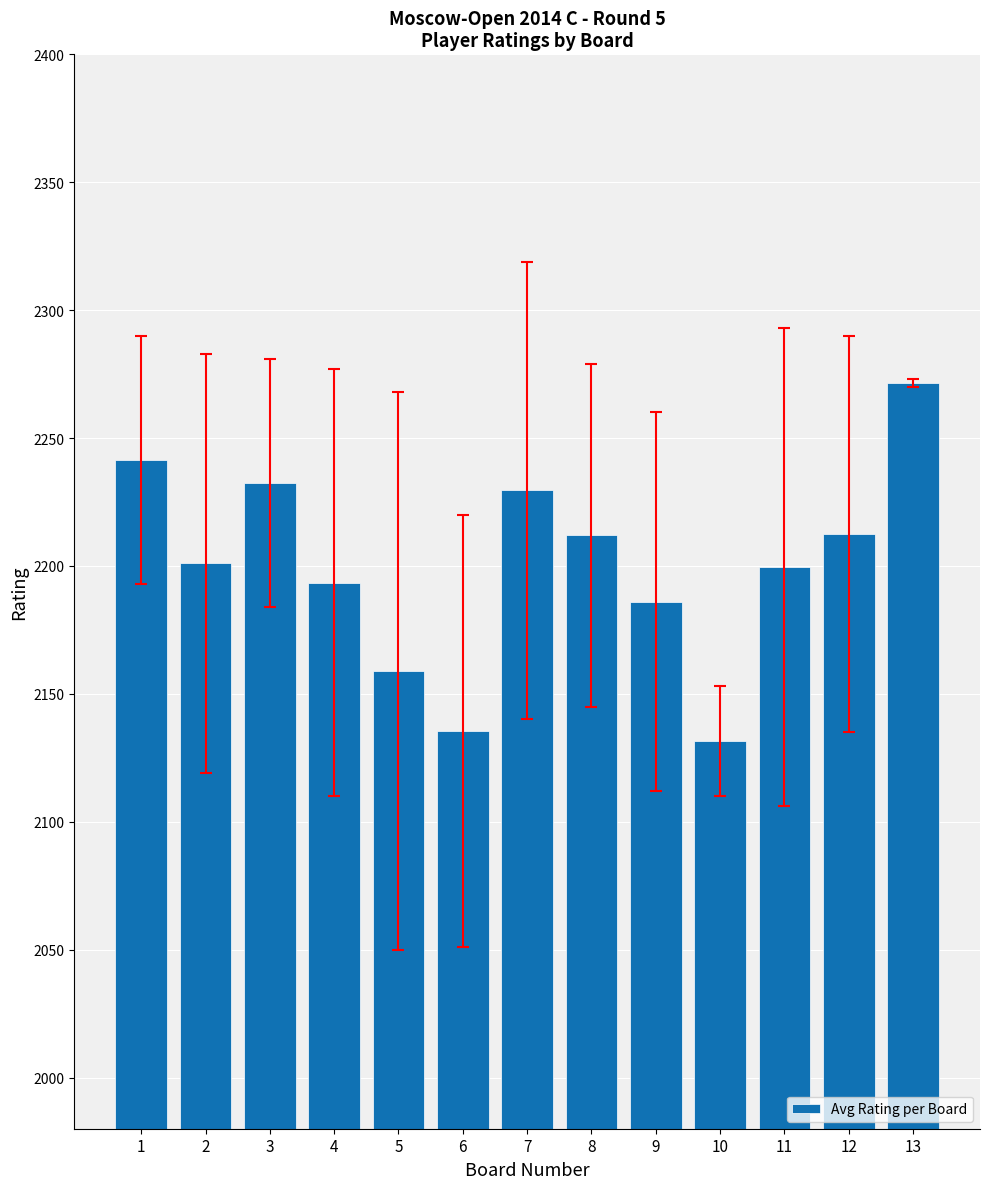

Which has a higher value, 1 or 13?

13